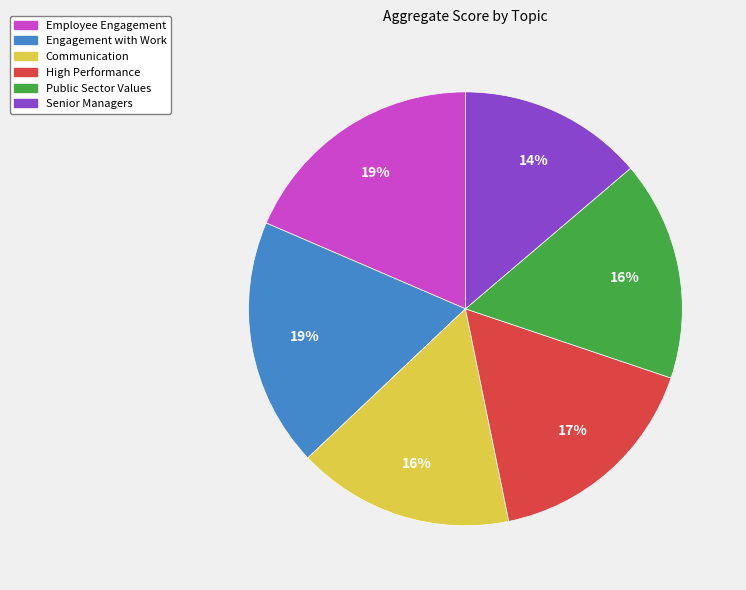

To the nearest percent, what is the average slice percentage?

17%